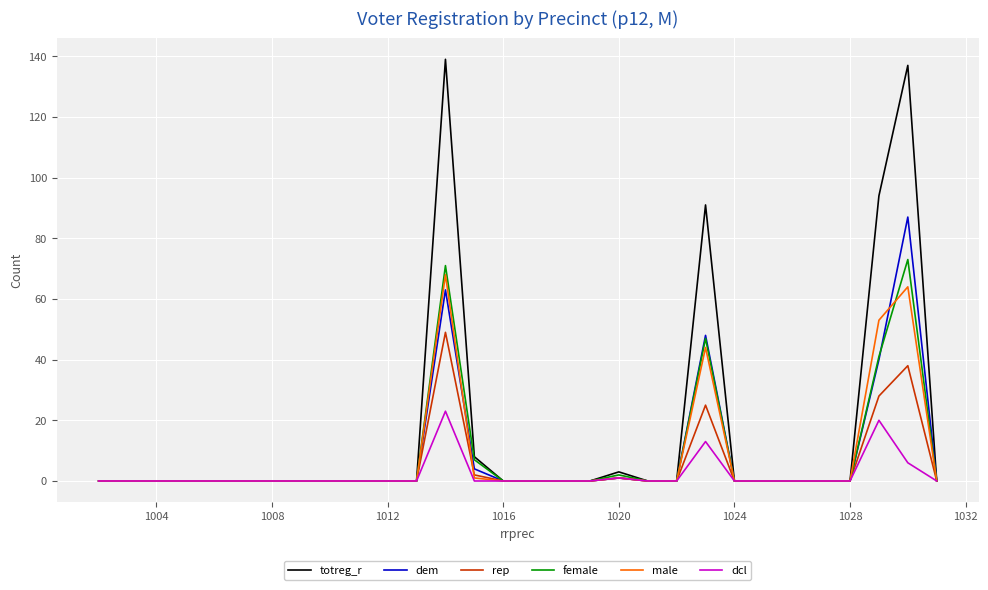

Which series has the widest spread of values?

totreg_r